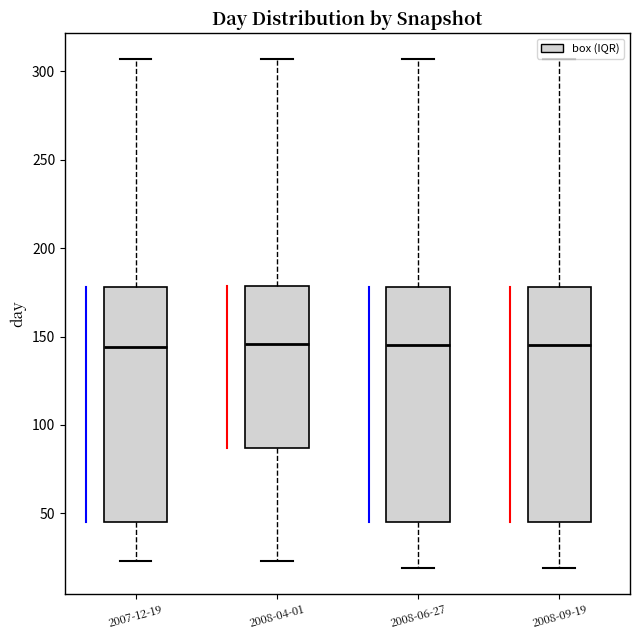

Reading left to right, transcribe this box plot: for each box, give where its median line is, the range the box spans, and where its two whiskers end, as read against the y-axis. The values are not printed on the chart, so give them approximately, as read against the axis.

2007-12-19: median 145, box 45 to 180, whiskers 25 to 305
2008-04-01: median 145, box 85 to 180, whiskers 25 to 305
2008-06-27: median 145, box 45 to 180, whiskers 20 to 305
2008-09-19: median 145, box 45 to 180, whiskers 20 to 305